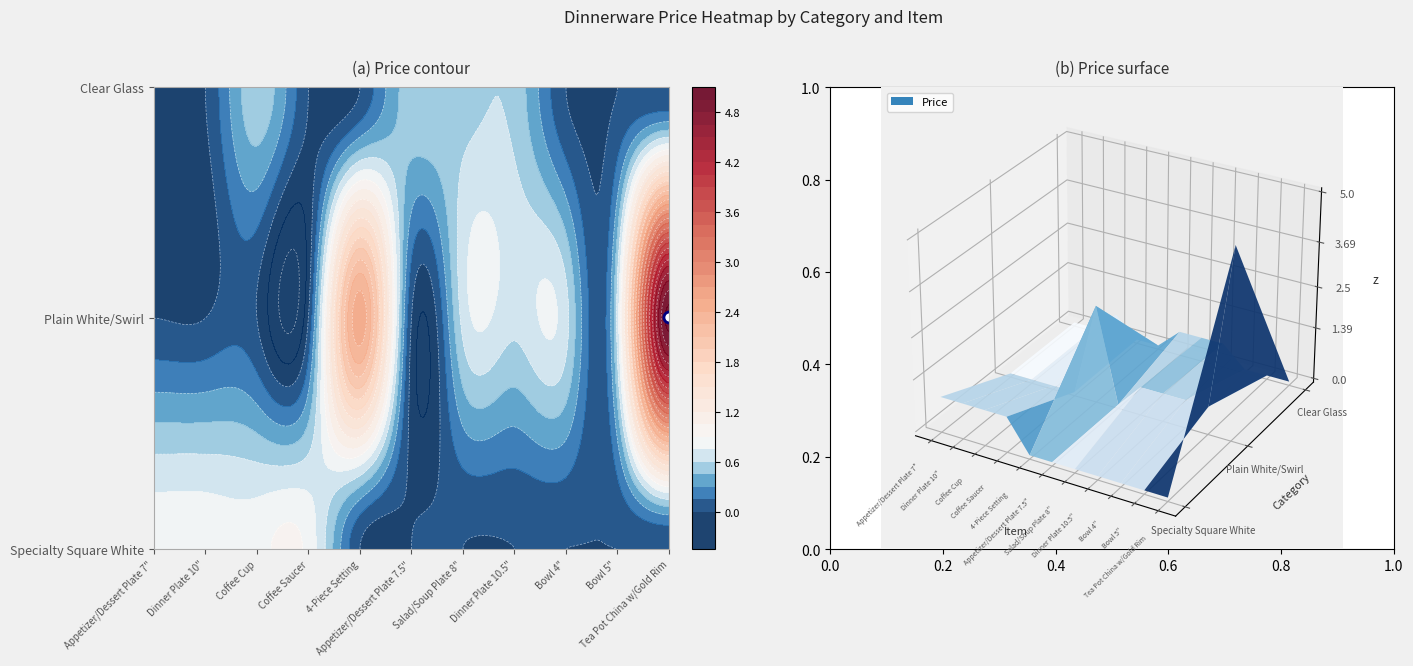

Reading left to right, extract all data points from this chart.

Appetizer/Dessert Plate 7": 0.8	0.0	0.0
Dinner Plate 10": 0.8	0.0	0.0
Coffee Cup: 0.8	0.0	0.6
Coffee Saucer: 0.8	0.0	0.0
4-Piece Setting: 0.0	2.5	0.0
Appetizer/Dessert Plate 7.5": 0.0	0.0	0.6
Salad/Soup Plate 8": 0.0	0.7	0.6
Dinner Plate 10.5": 0.0	0.7	0.6
Bowl 4": 0.0	0.7	0.0
Bowl 5": 0.0	0.7	0.0
Tea Pot China w/Gold Rim: 0.0	5.0	0.0